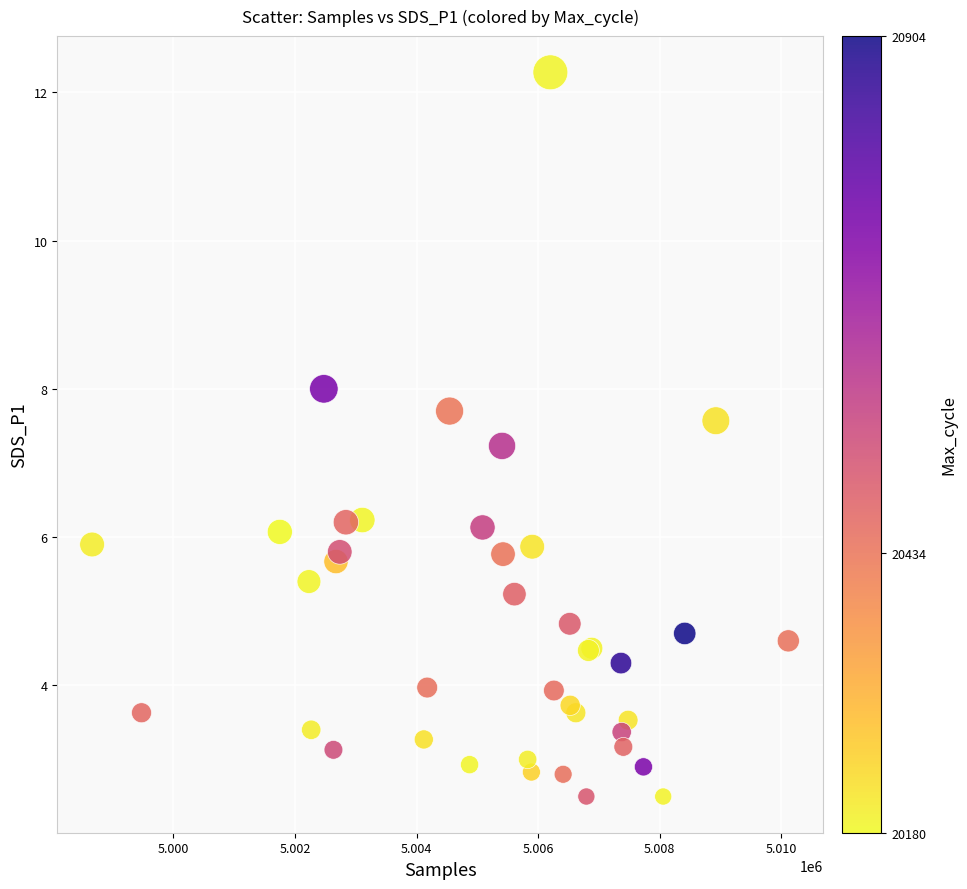

What Y value in the scatter plot is closest to 7?

7.2